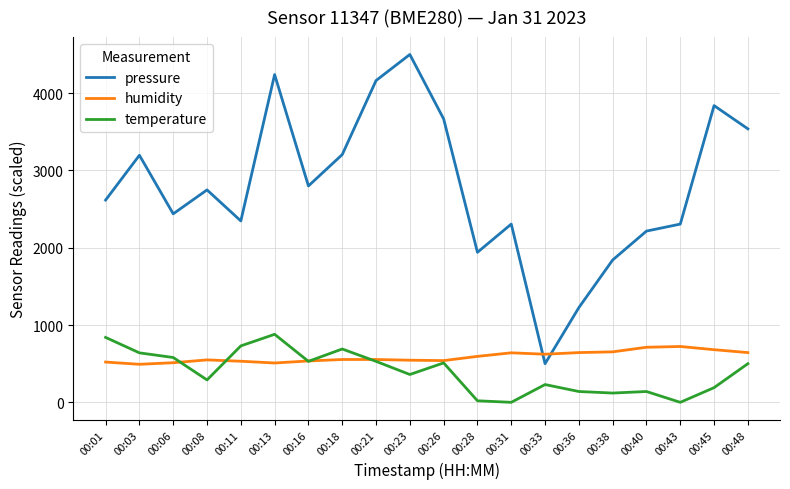

At which label does pressure reach its minimum?

00:33